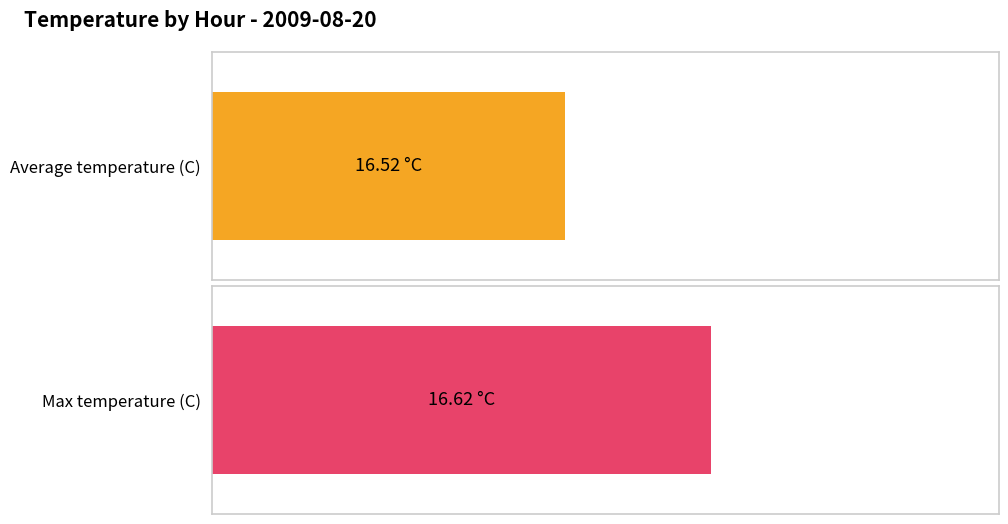

Are the bars horizontal?

Yes